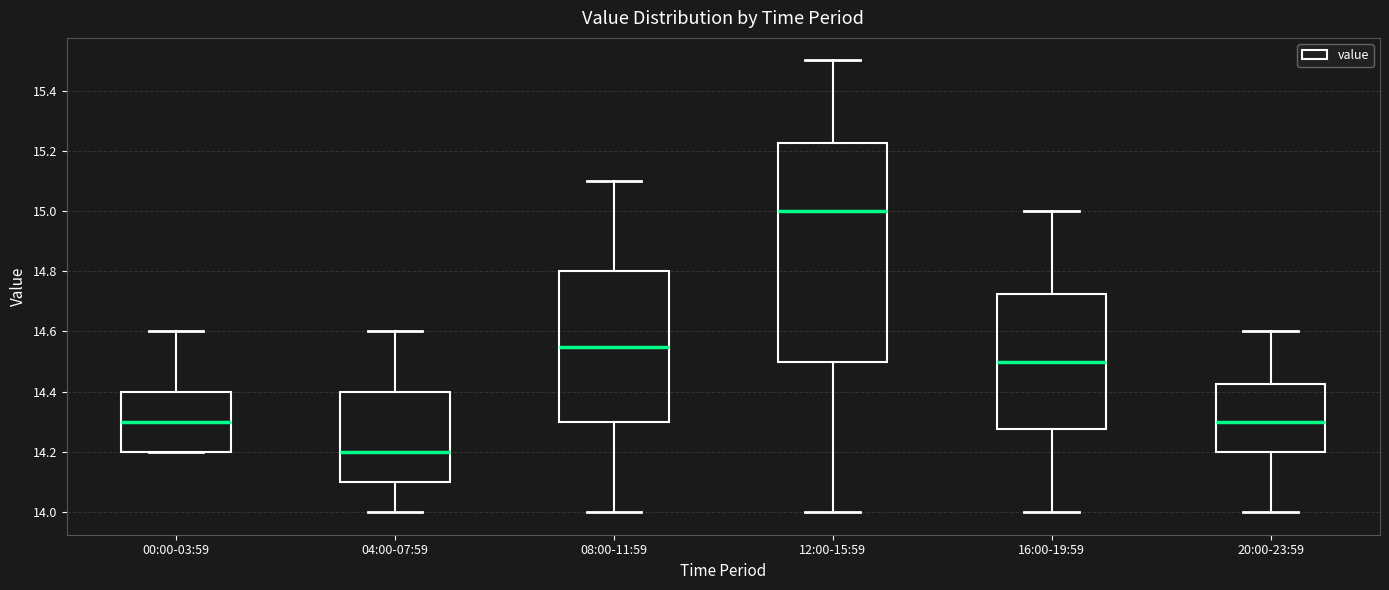

Where is the upper edge of the box for 00:00-03:59 on the y-axis? The values are not printed on the chart, so give them approximately, as read against the axis.

14.40